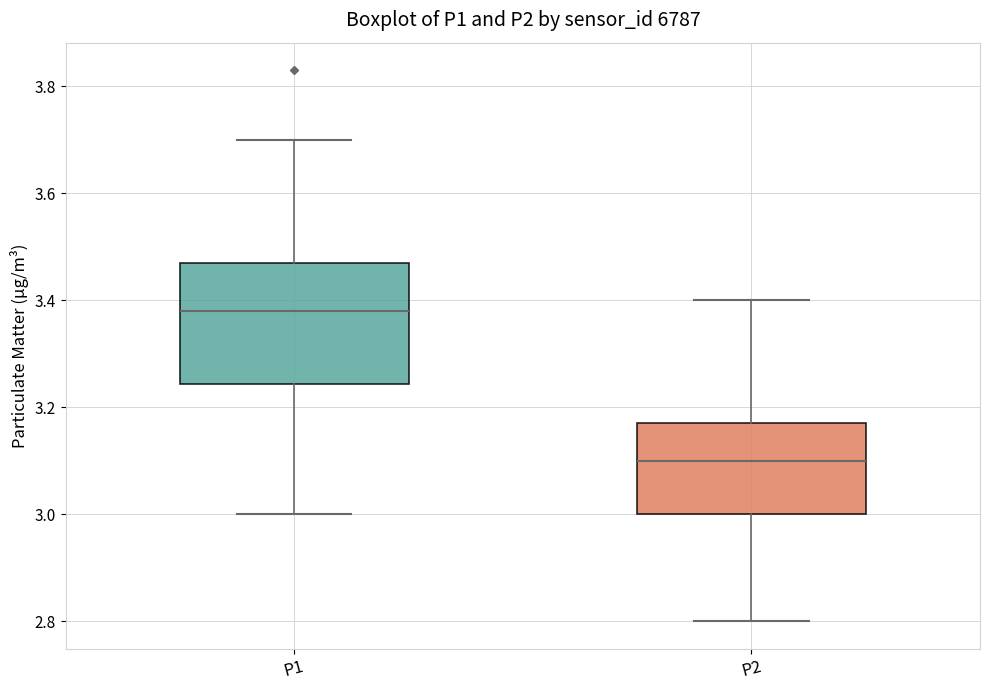

Where is the lower edge of the box for P2 on the y-axis? The values are not printed on the chart, so give them approximately, as read against the axis.

3.00